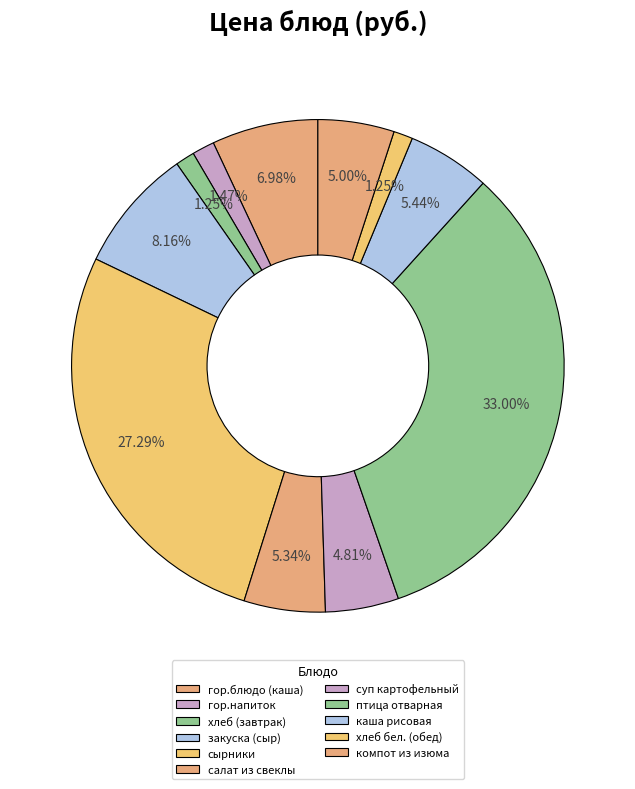

Is it true that гор.напиток is 1% of the pie?

True